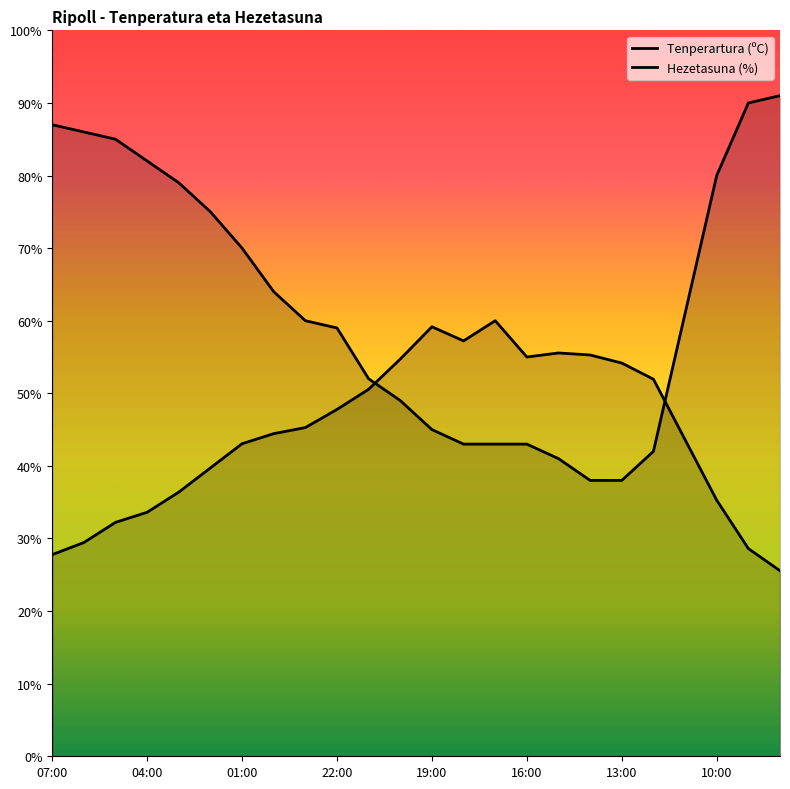

Which series changed the most between 01:00 and 15?

Hezetasuna (%)